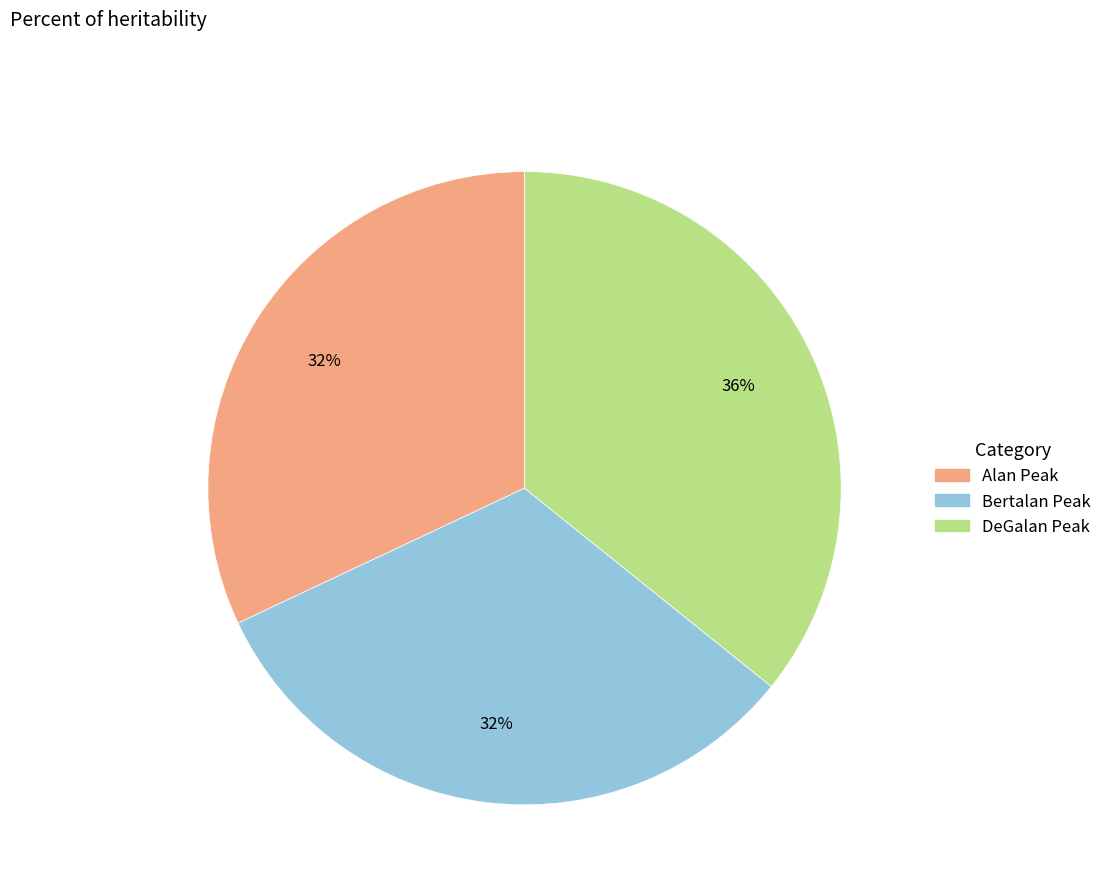

Is it true that DeGalan Peak is 36% of the pie?

True